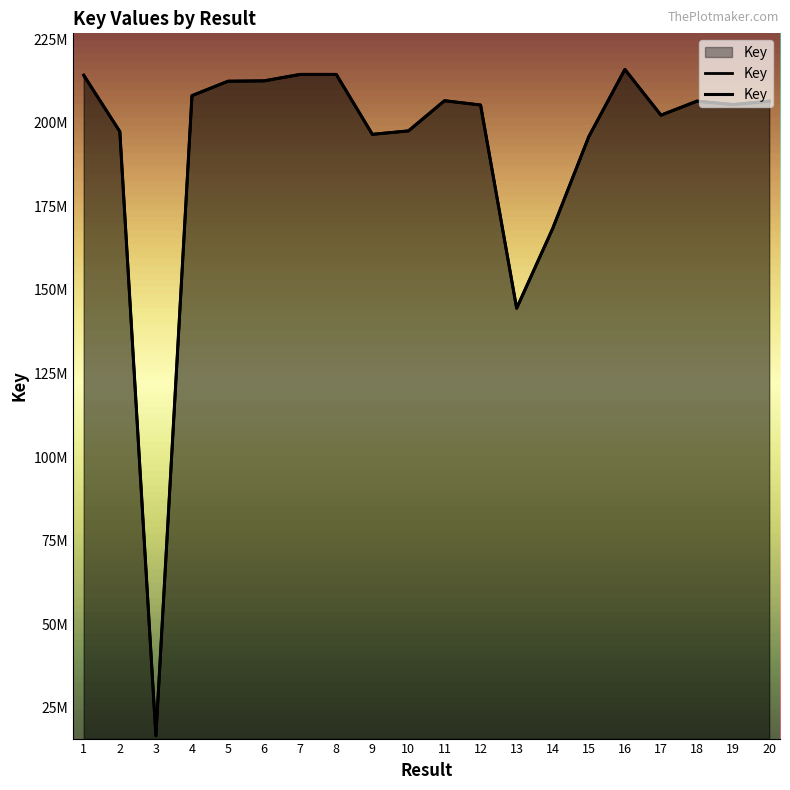

Read the value at 10.

197585241